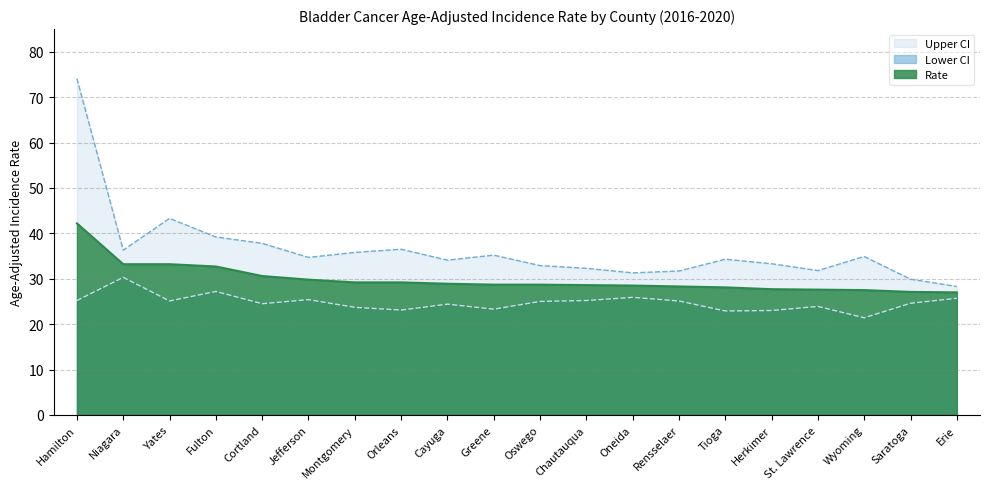

True or false: Lower CI and Rate intersect in this chart.

False